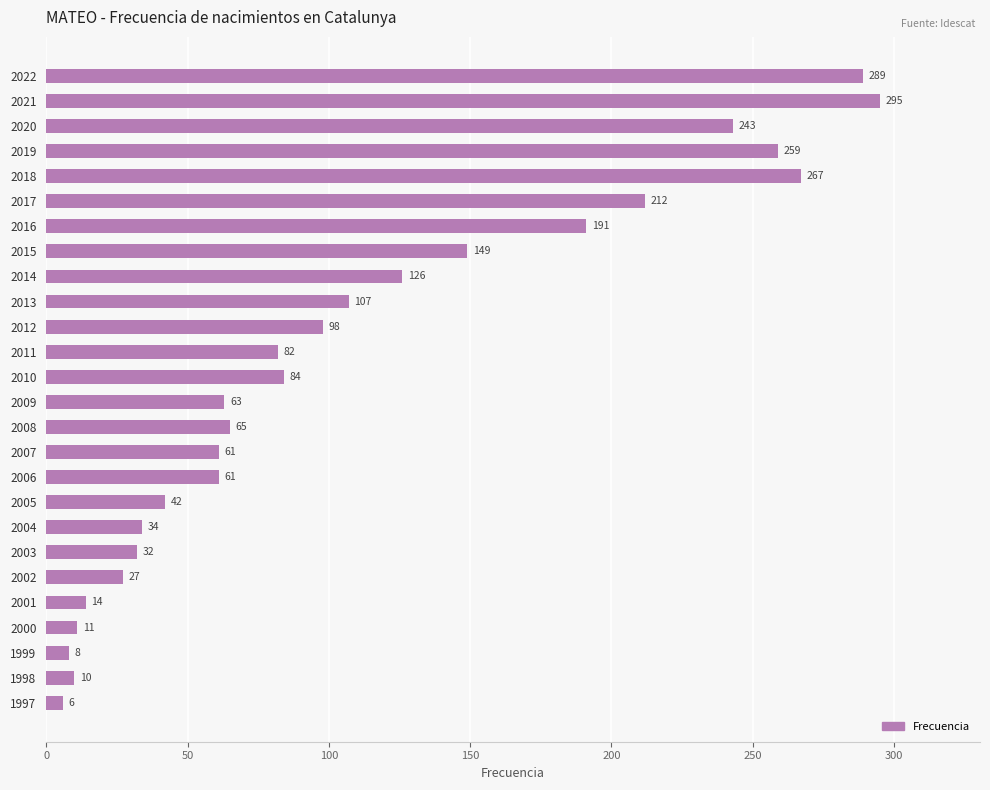

What is the sum of the values at 2013 and 2009?

170